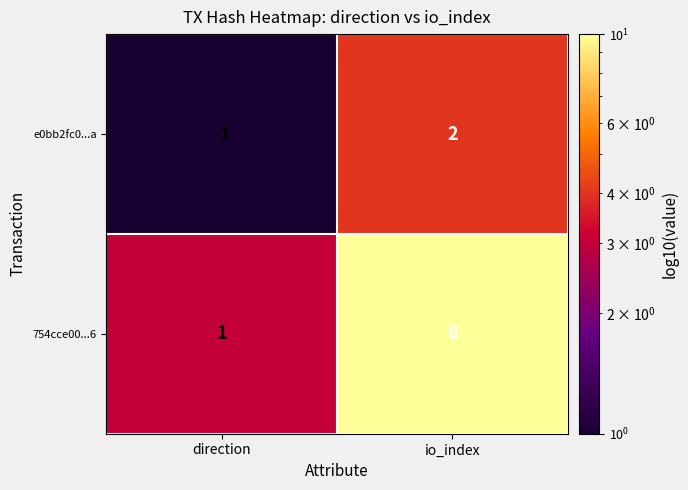

Reading left to right, transcribe all the data shown in this chart.

e0bb2fc0...a: direction=-1	io_index=2
754cce00...6: direction=1	io_index=8